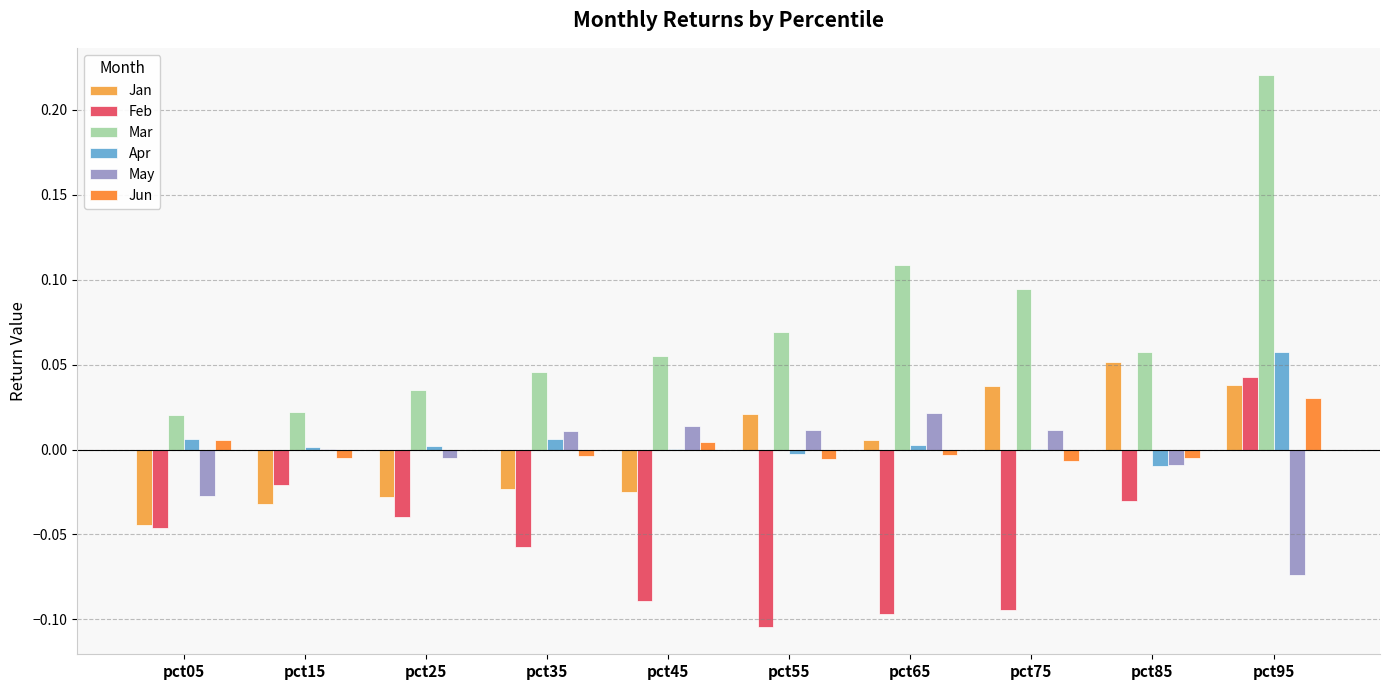

Which label corresponds to the largest value in the chart?

pct95